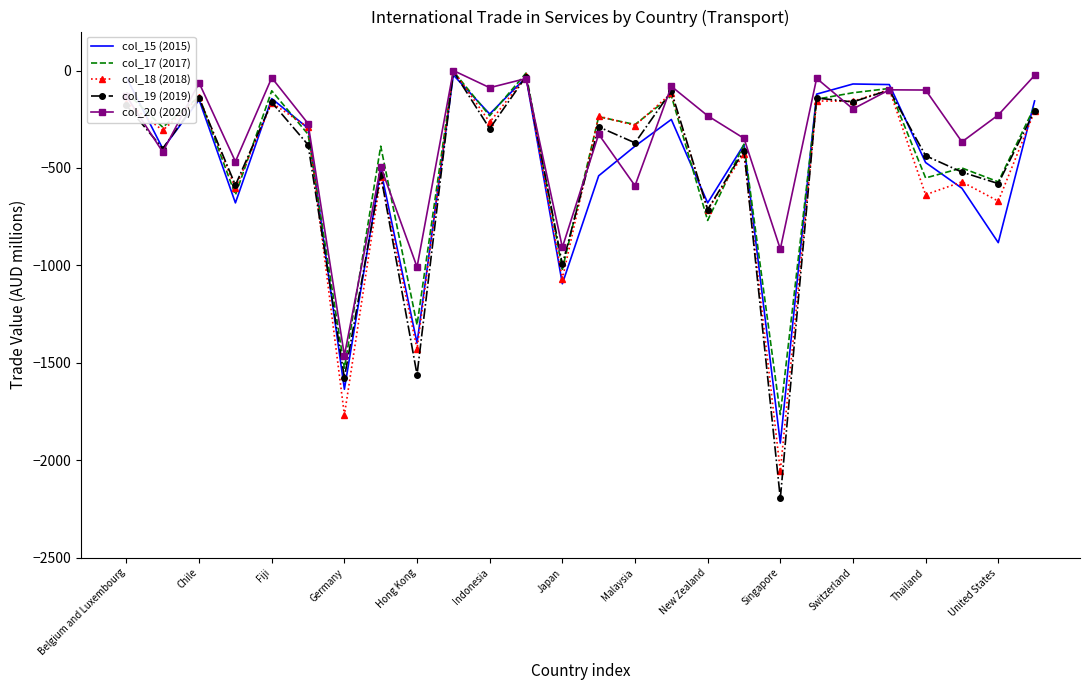

Which series has the largest total across all categories?

col_20 (2020)